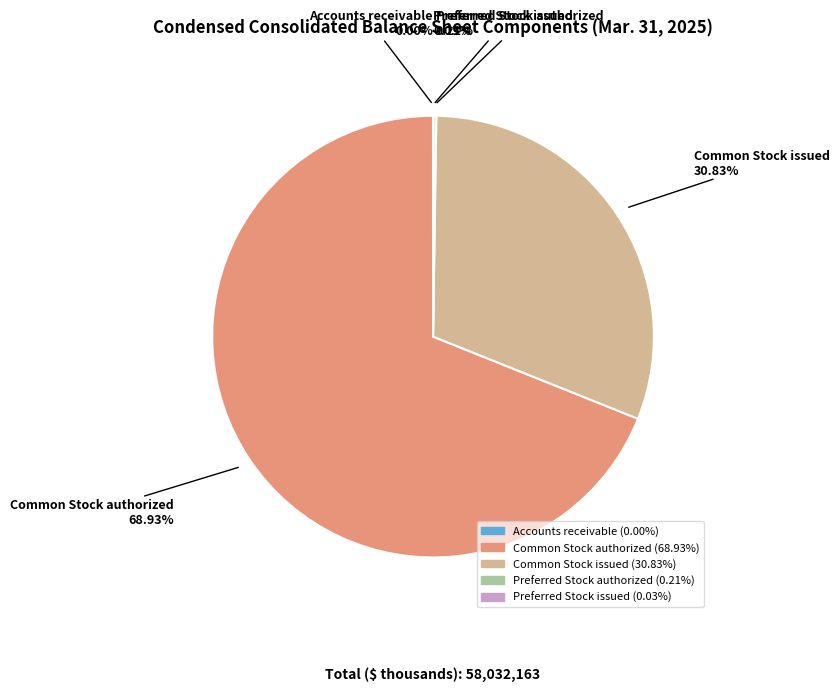

Which category accounts for the majority?

Common Stock authorized